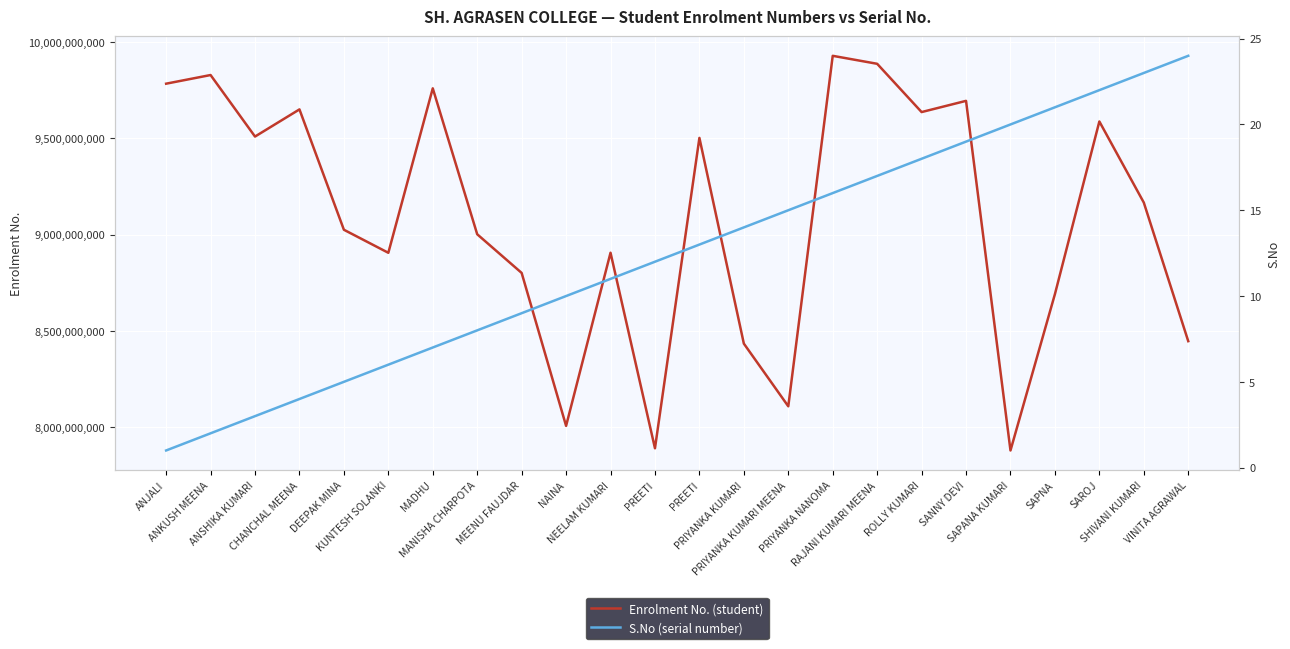

True or false: S.No (serial number) and Enrolment No. (student) cross at least once.

False